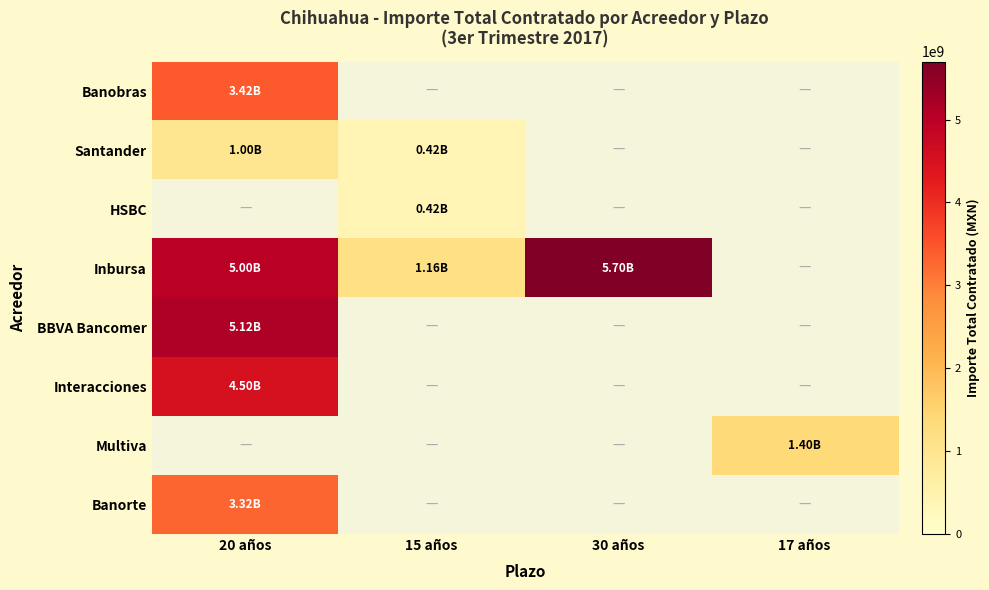

At which category does the chart reach its peak across all series?

30 años